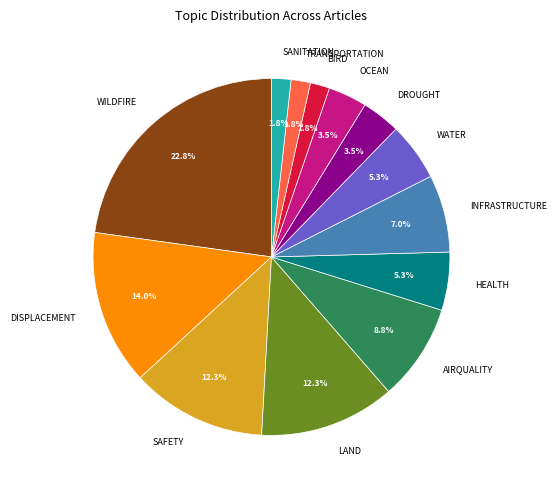

To the nearest percent, what is the difference between the largest and smallest slice percentages?

21%